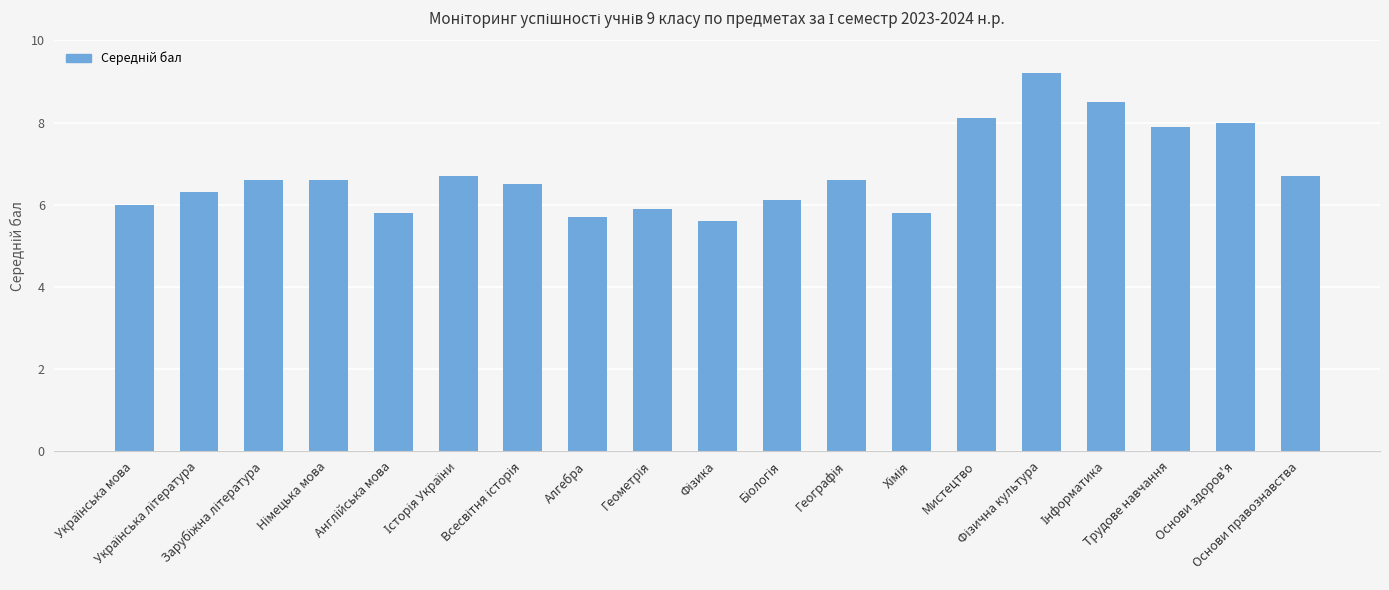

What is the smallest value displayed?

5.6